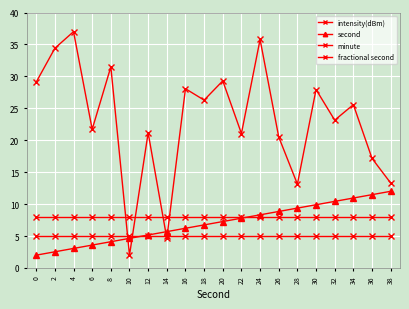

Is this an area chart (filled region under the line)?

No